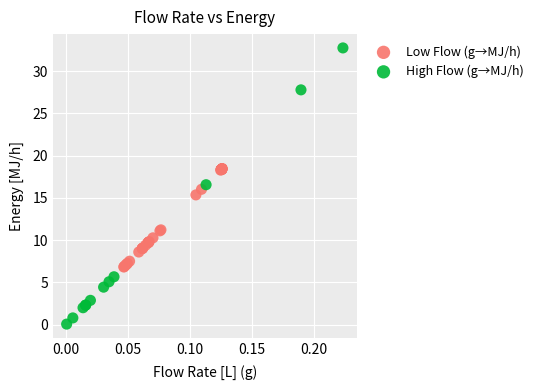

Which series contains the highest Y value?

High Flow (g→MJ/h)